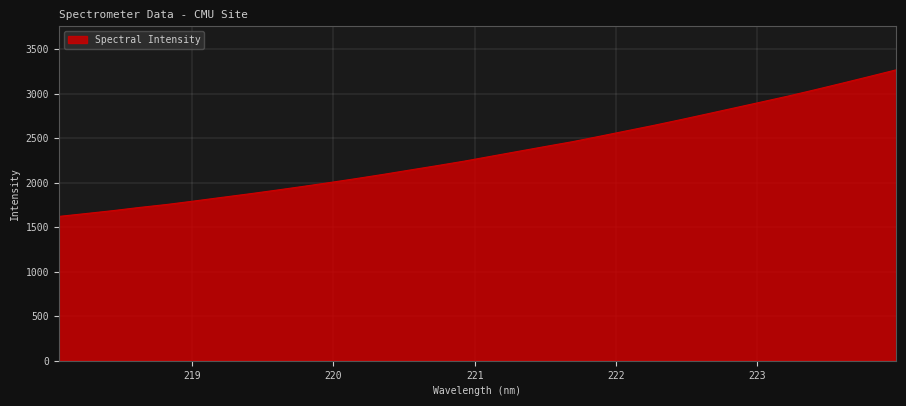

What is the difference between the maximum and minimum values?

1645.6